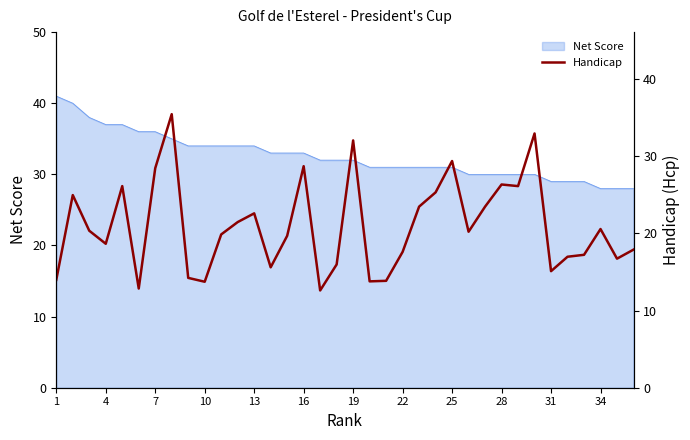

The Net Score series shows 15 at 25. True or false?

False